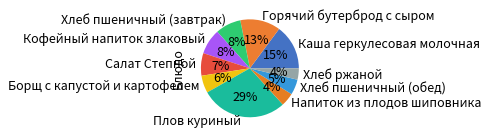

Between Хлеб ржаной and Борщ с капустой и картофелем, which is larger?

Борщ с капустой и картофелем